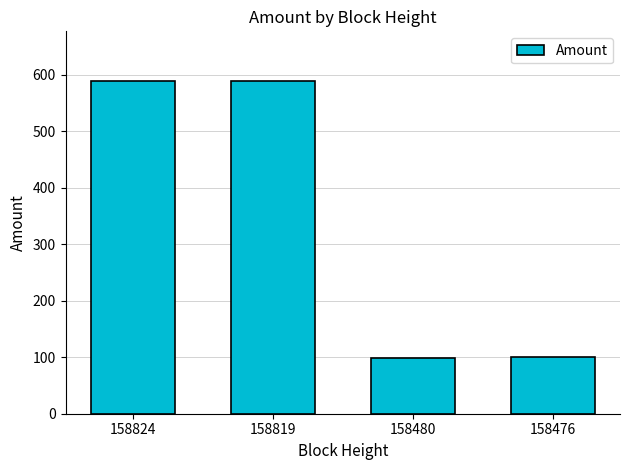

The value at 158824 is 1056.1. True or false?

False